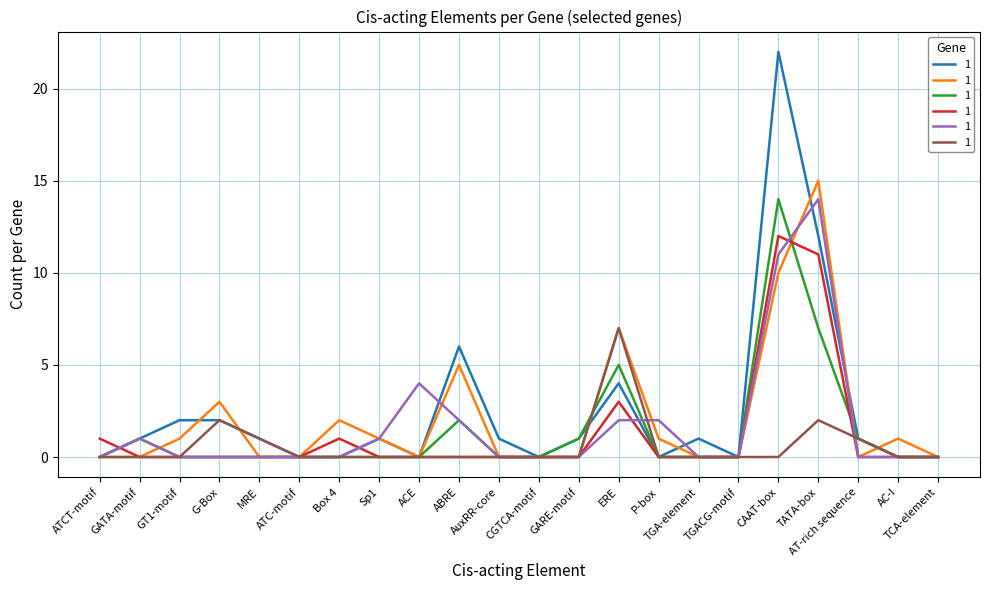

What is the average value of the HORVU.MOREX.r2.1HG0022960.1 series?

2